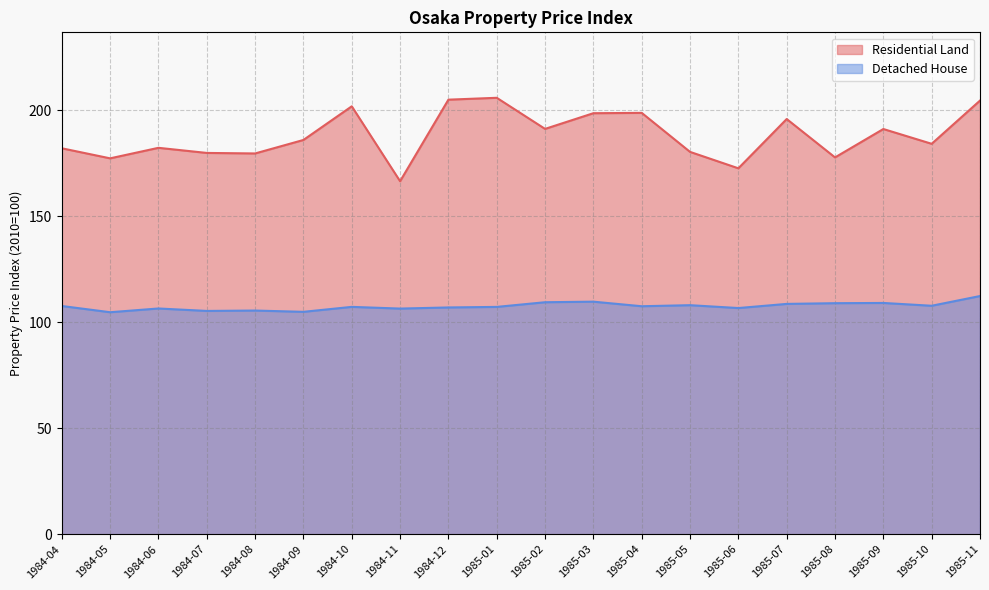

What are all the series names shown in the legend?

Residential Land, Detached House